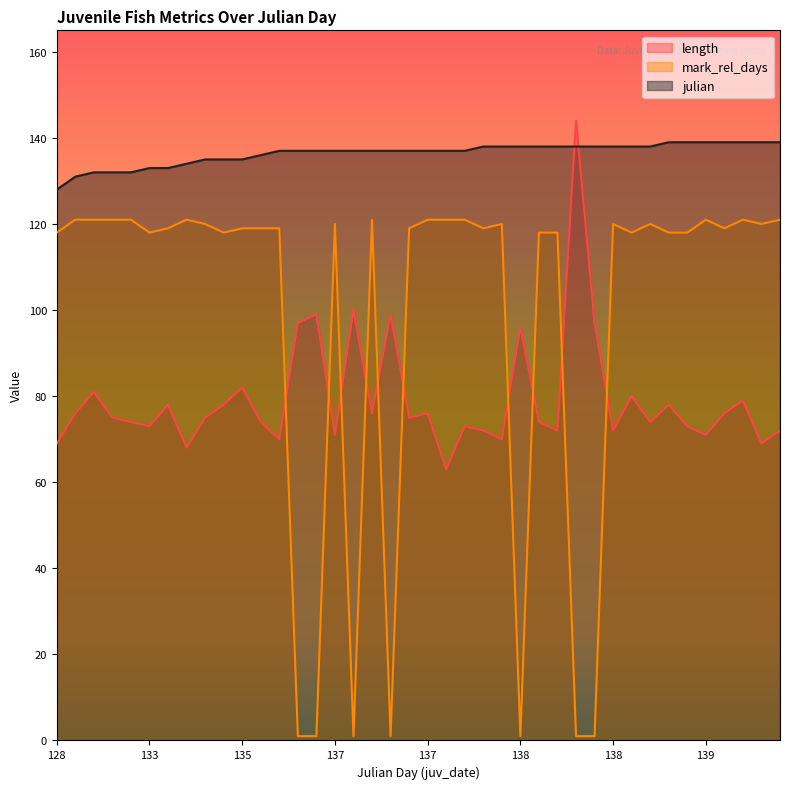

Which label corresponds to the smallest value in the chart?

137